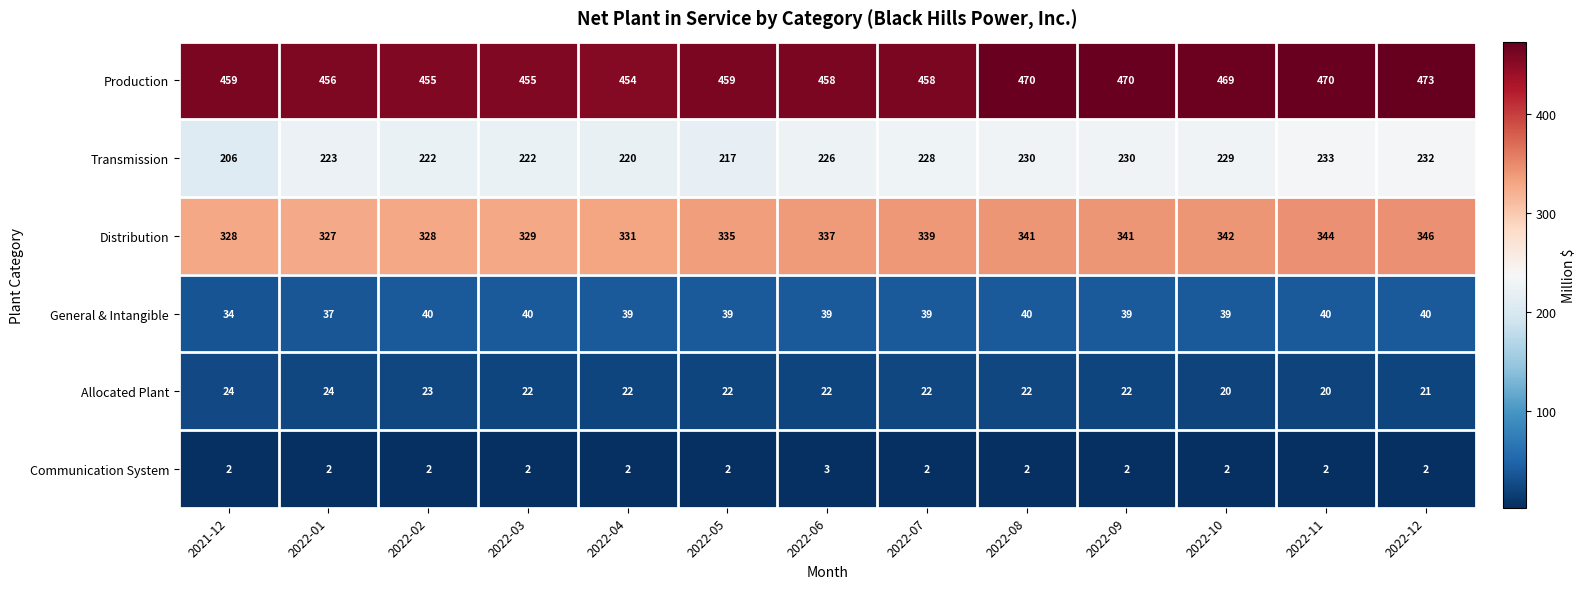

At how many categories does at least one series exceed 221?

13